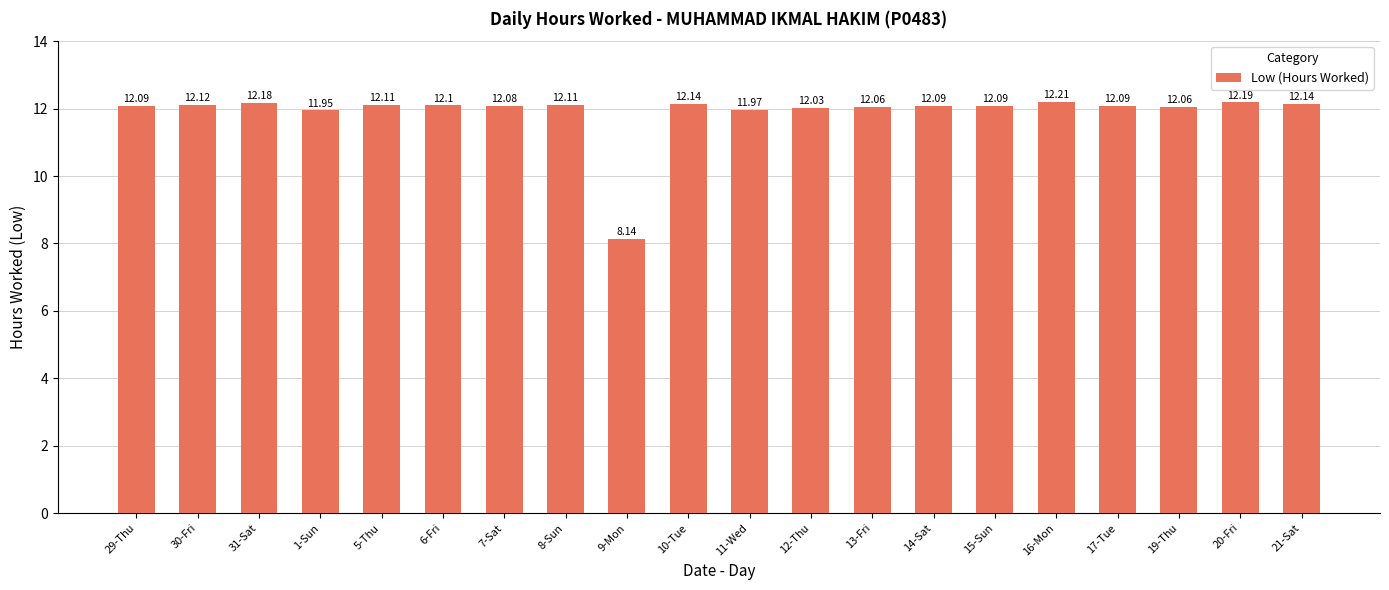

What is the smallest value displayed?

8.1